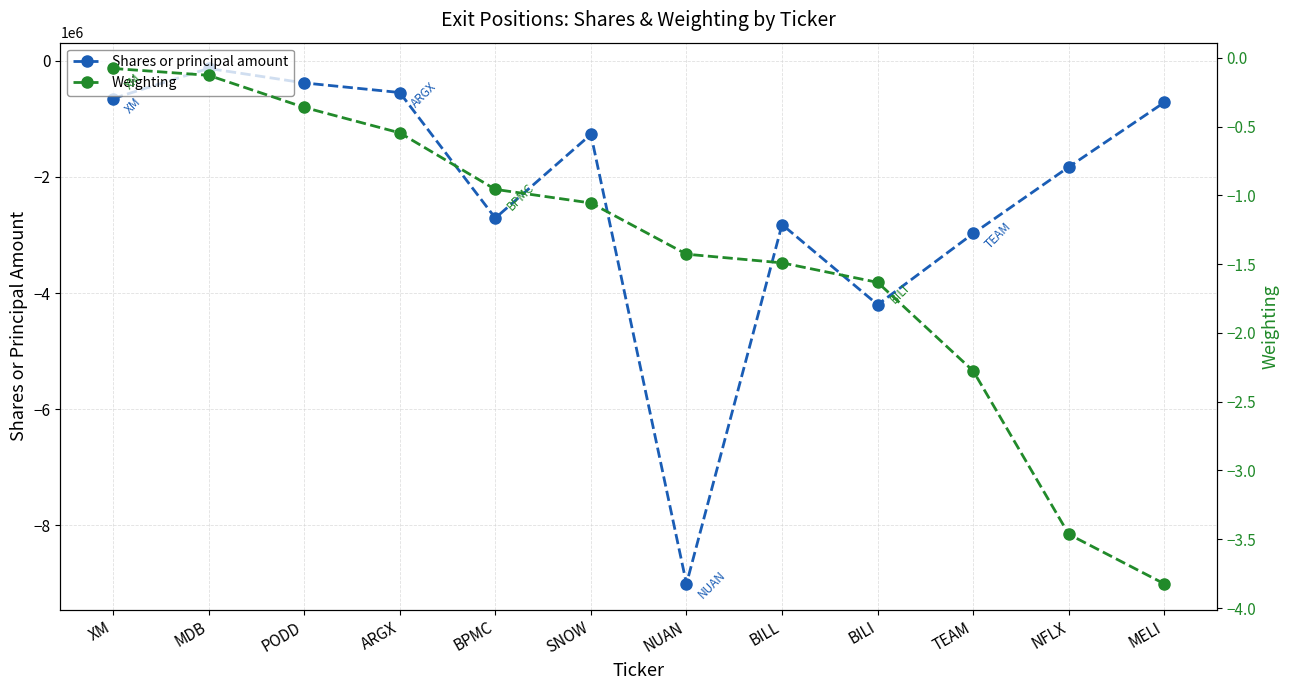

What is the difference between the second highest and second lowest values in the Weighting series?

3.3